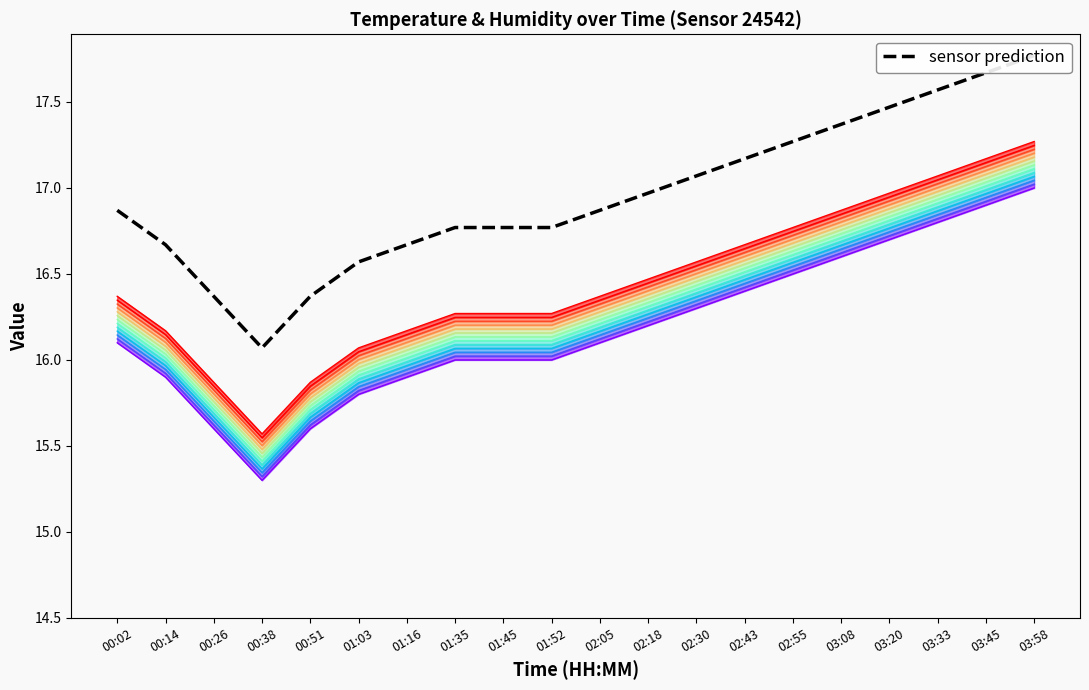

Which has a higher value, 02:05 or 01:03?

02:05